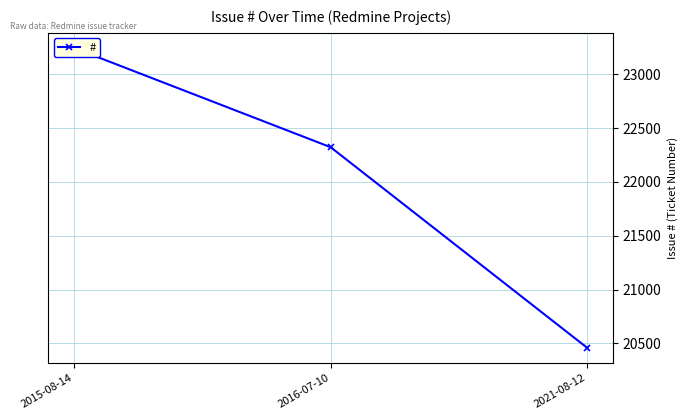

Rank the categories by value from lowest to highest.

2021-08-12, 2016-07-10, 2015-08-14